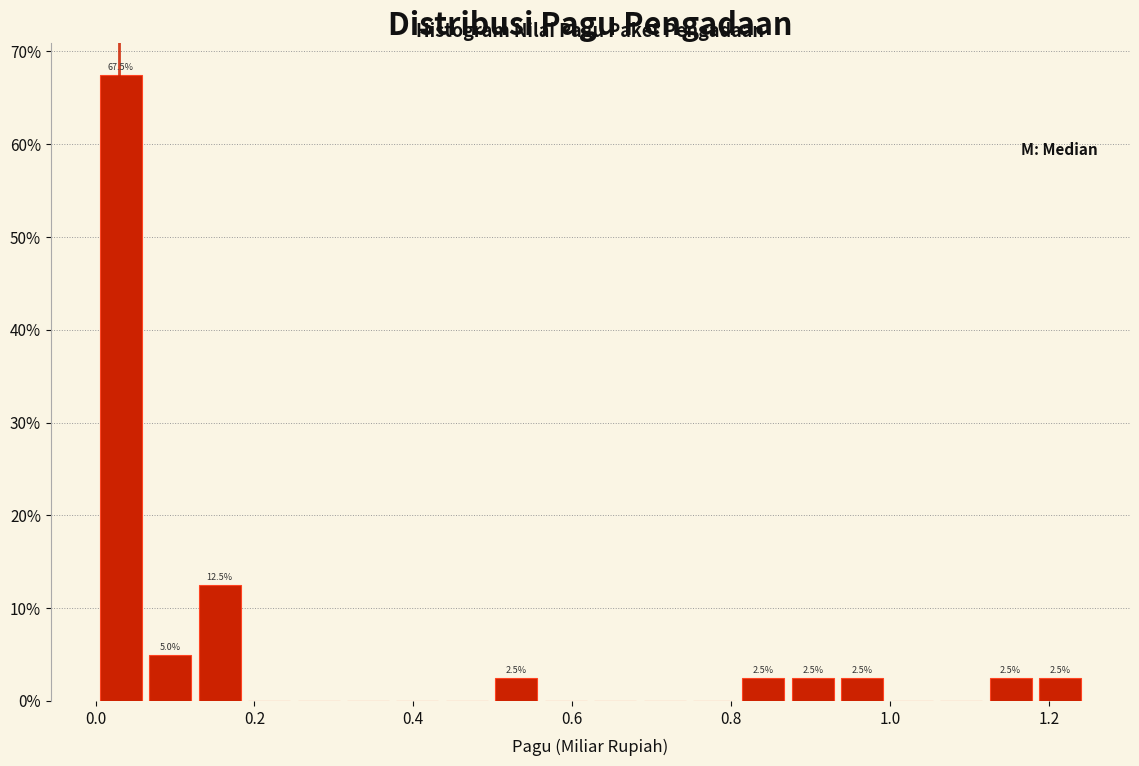

Around what value on the x-axis is the tallest bar? Give the approximate position of its centre, as read against the axis.

0.04